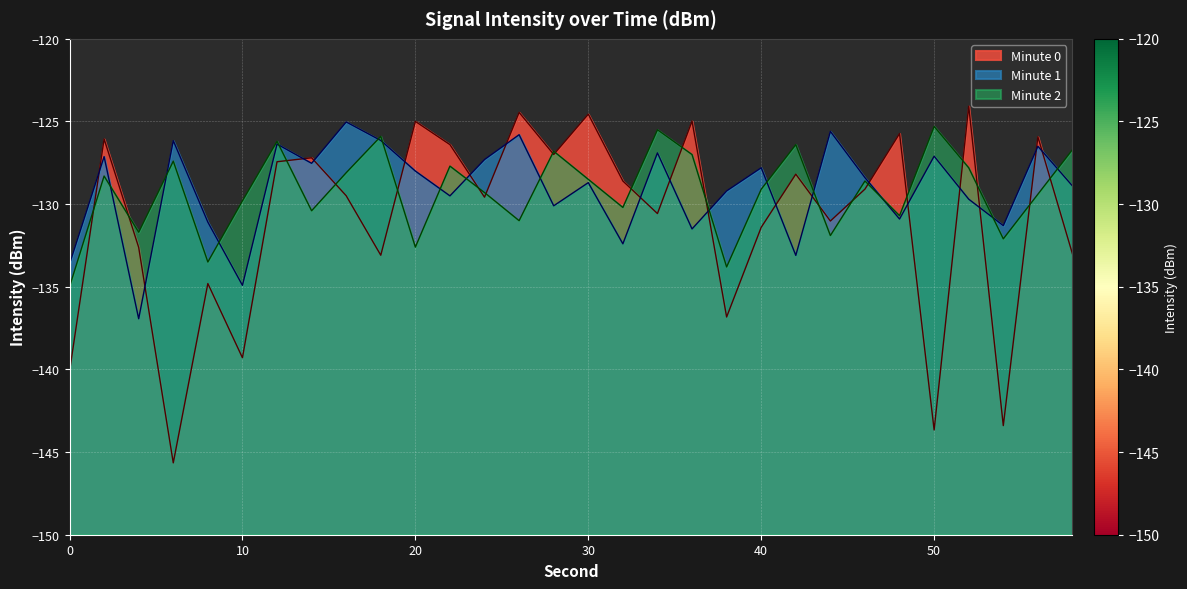

Read the Minute 0 value at 16.

-129.5